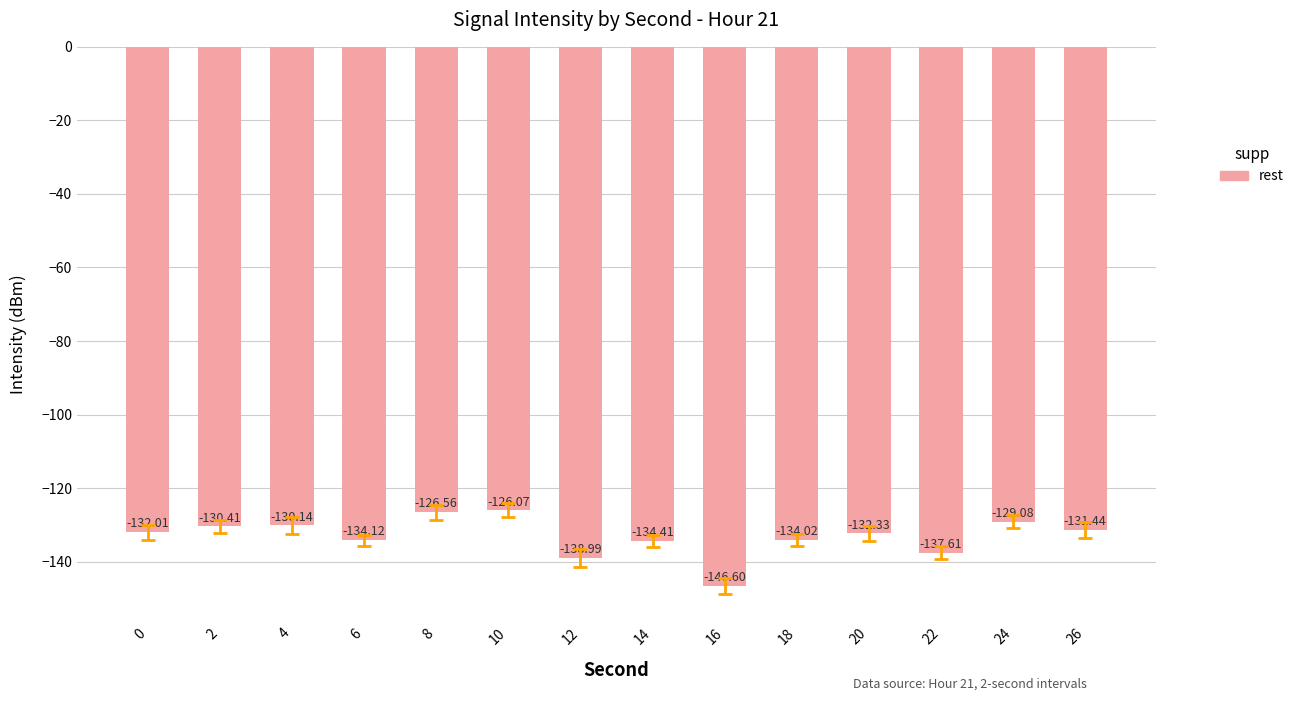

The value at 12 is -77.7. True or false?

False